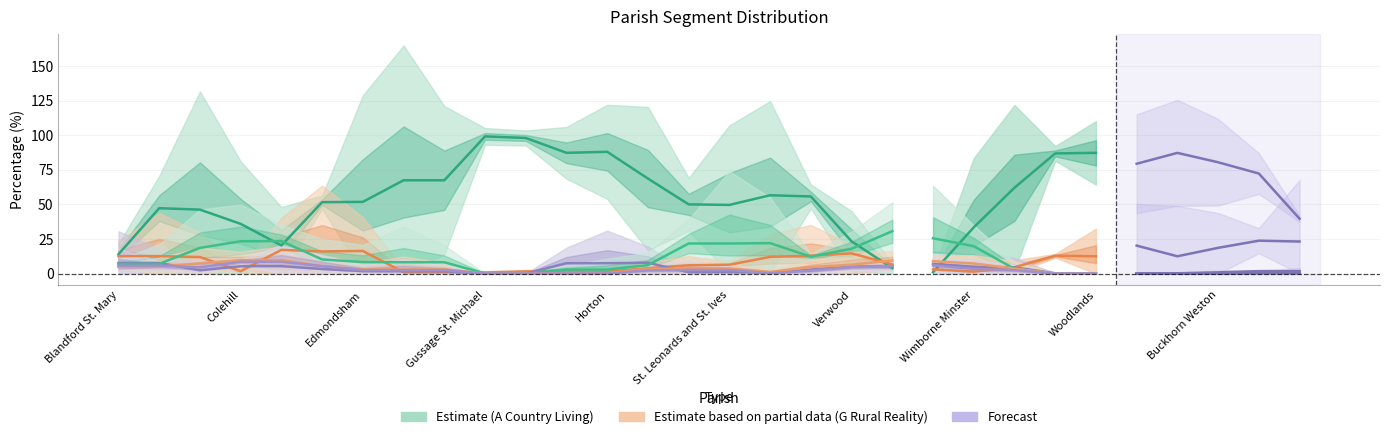

At which label does E Suburban Stability first exceed 2?

Blandford St. Mary